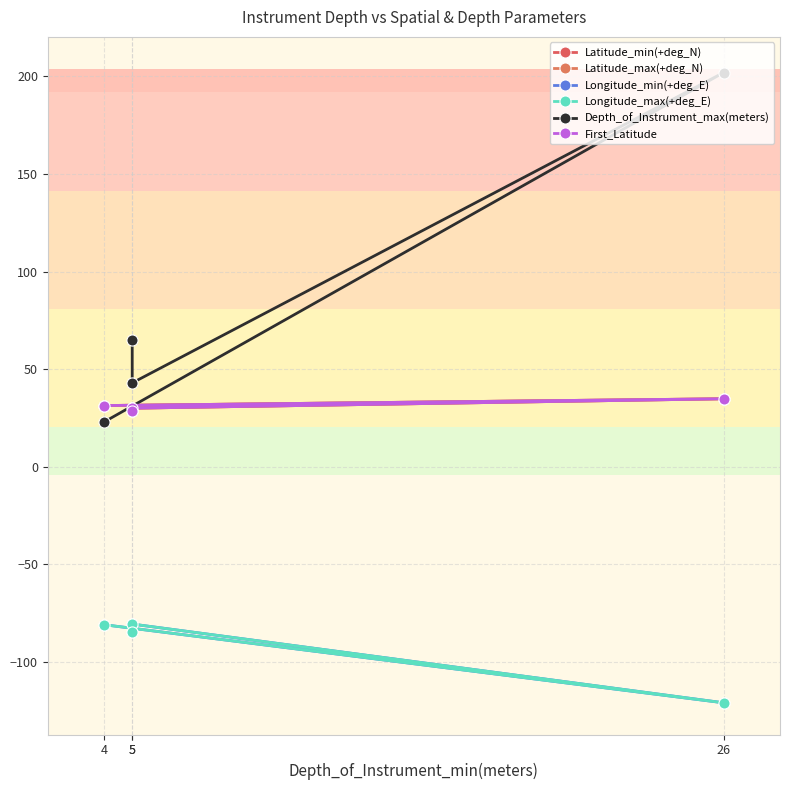

Does the chart display data point markers on the line(s)?

Yes